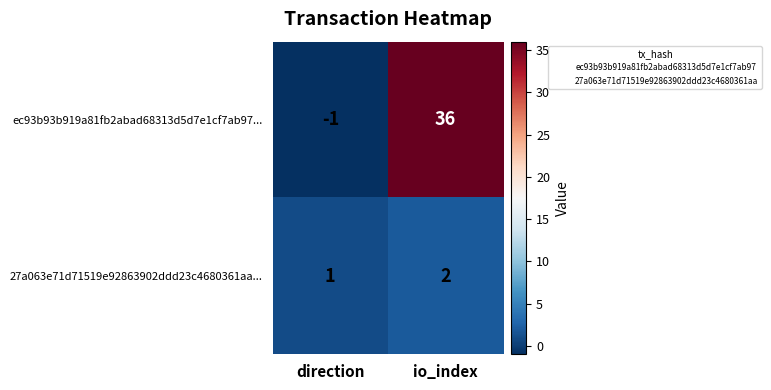

Which series has the largest total across all categories?

ec93b93b919a81fb2abad68313d5d7e1cf7ab97...